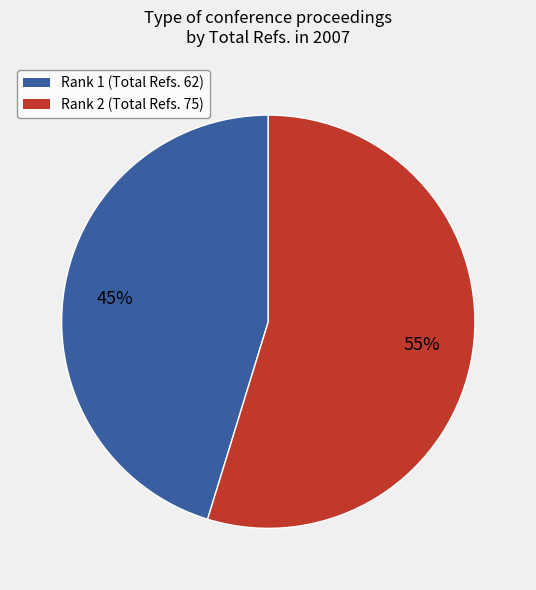

To the nearest percent, what is the average slice percentage?

50%